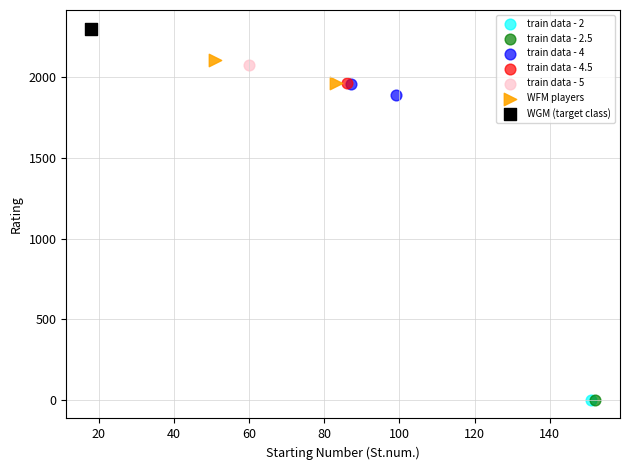

What are all the series names shown in the legend?

train data - 2, train data - 2.5, train data - 4, train data - 4.5, train data - 5, WFM players, WGM (target class)